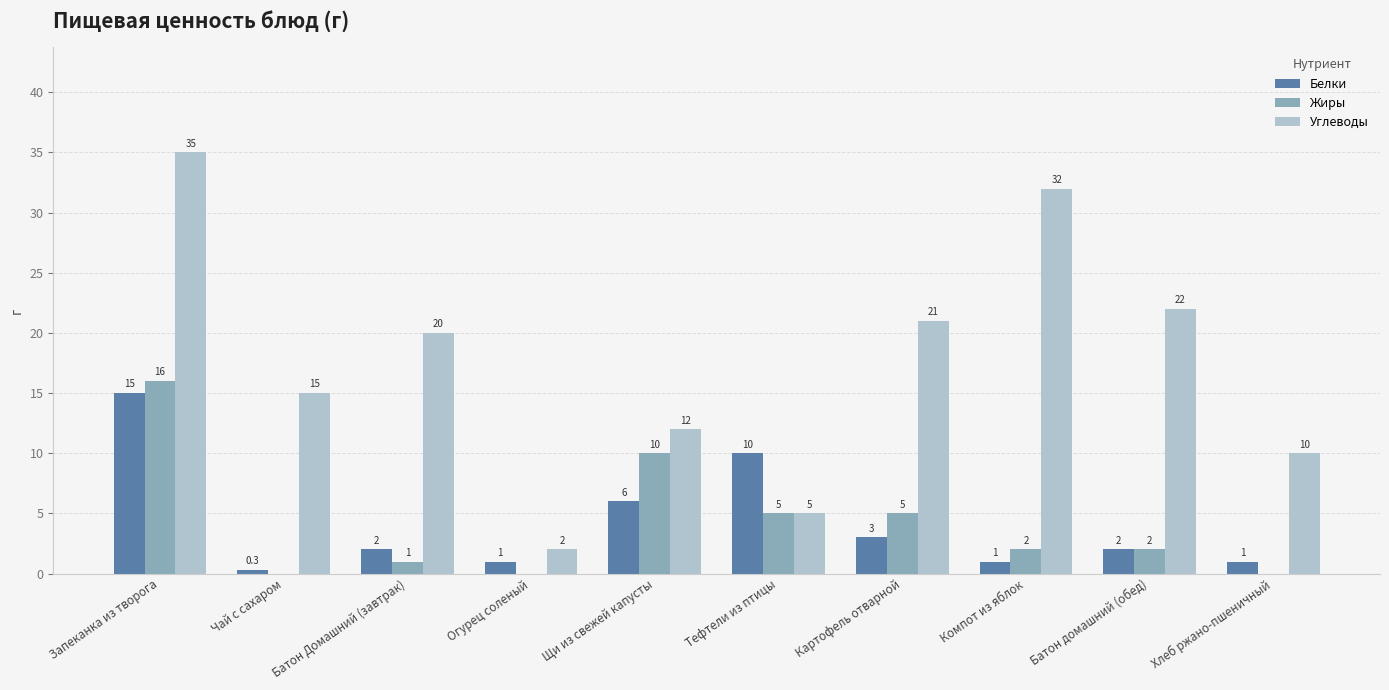

Where does the Белки series first go above 2?

Запеканка из творога